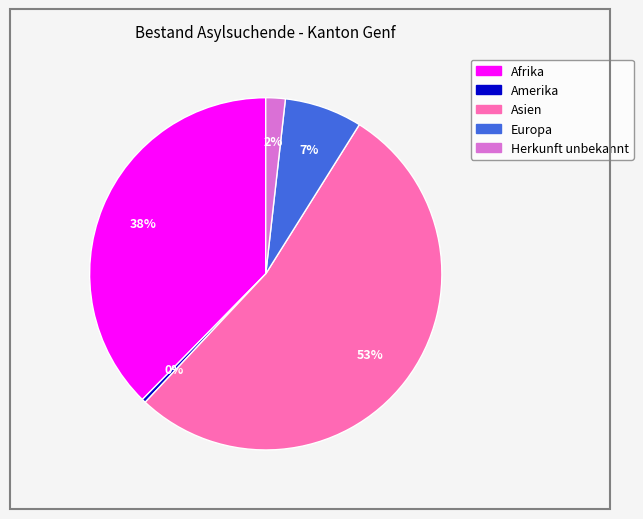

Is it true that Asien is 66% of the pie?

False